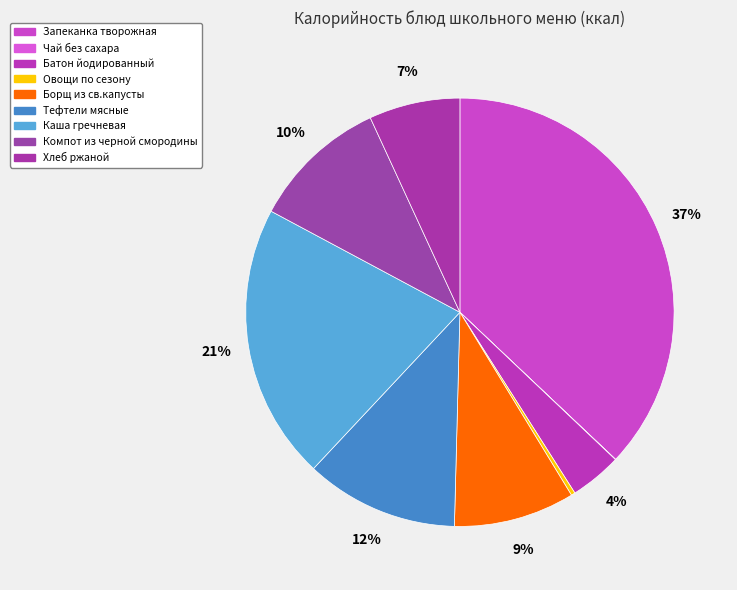

Which slice is the smallest?

Чай без сахара